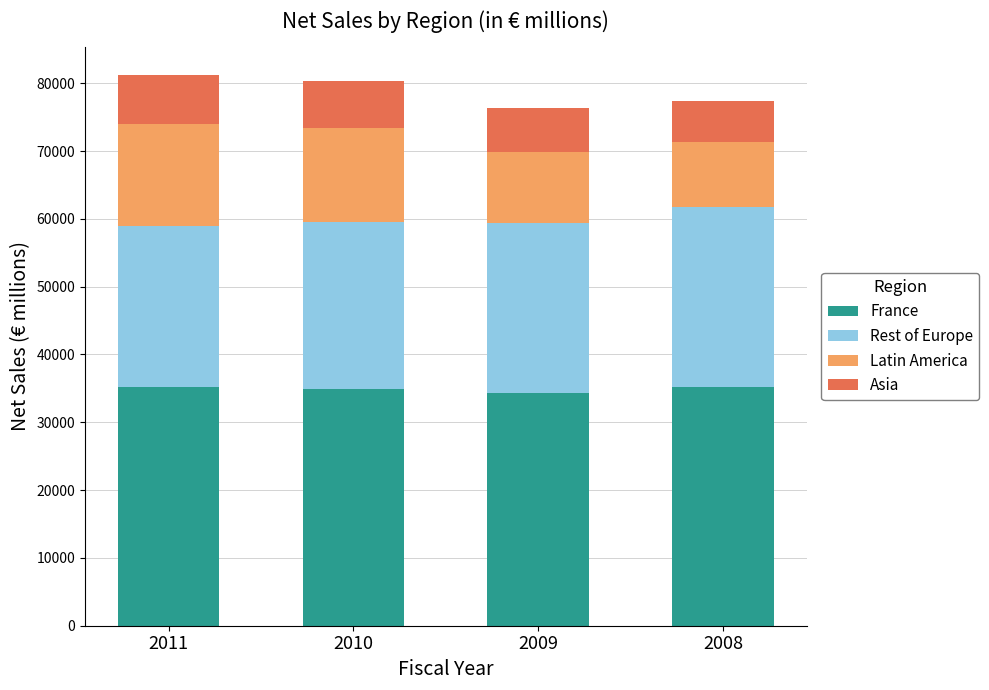

True or false: France has a value of 47021 at 2011.

False